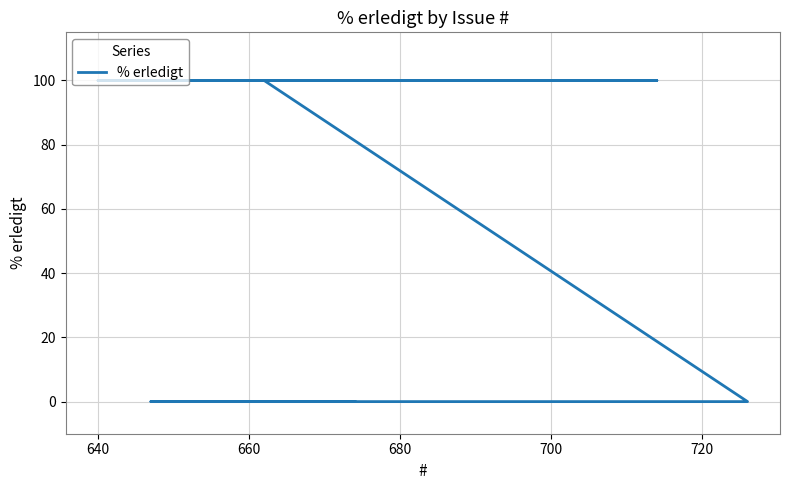

How many values are above zero?

5